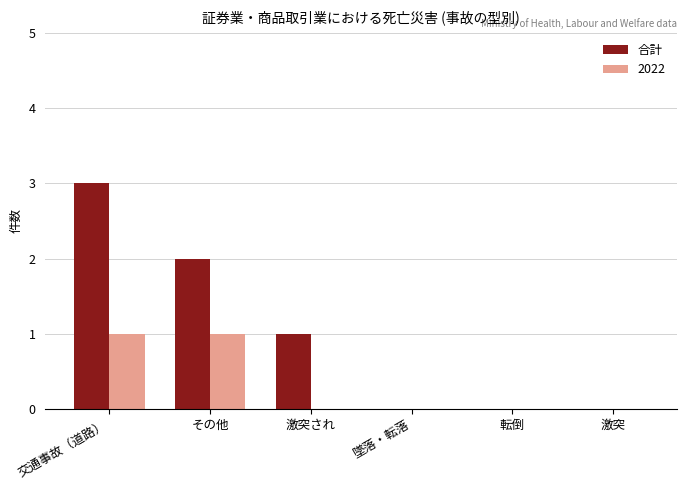

What is the maximum value shown in the chart?

3